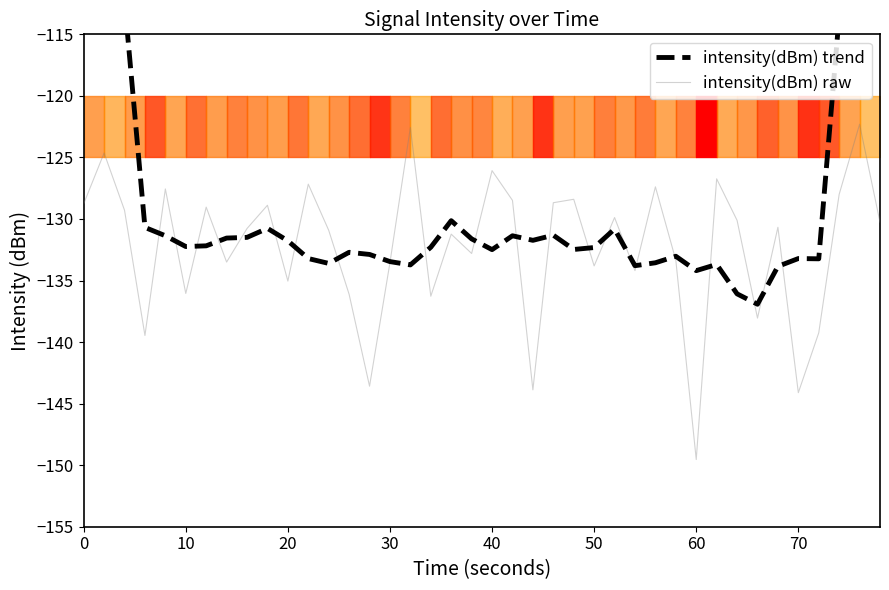

What is the highest value of the intensity(dBm) raw series?

-122.3